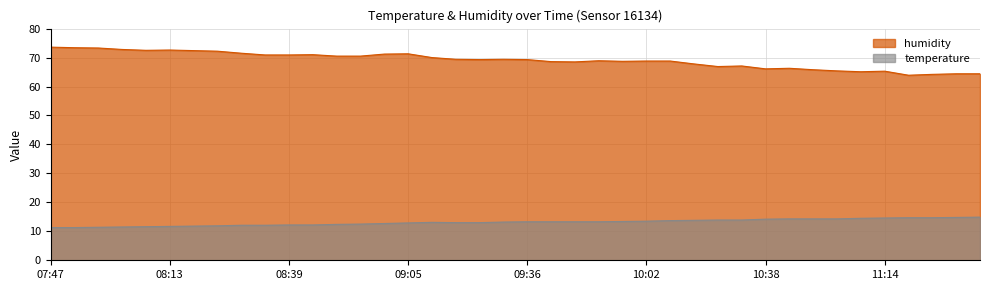

What position from the left is 09:10?

17